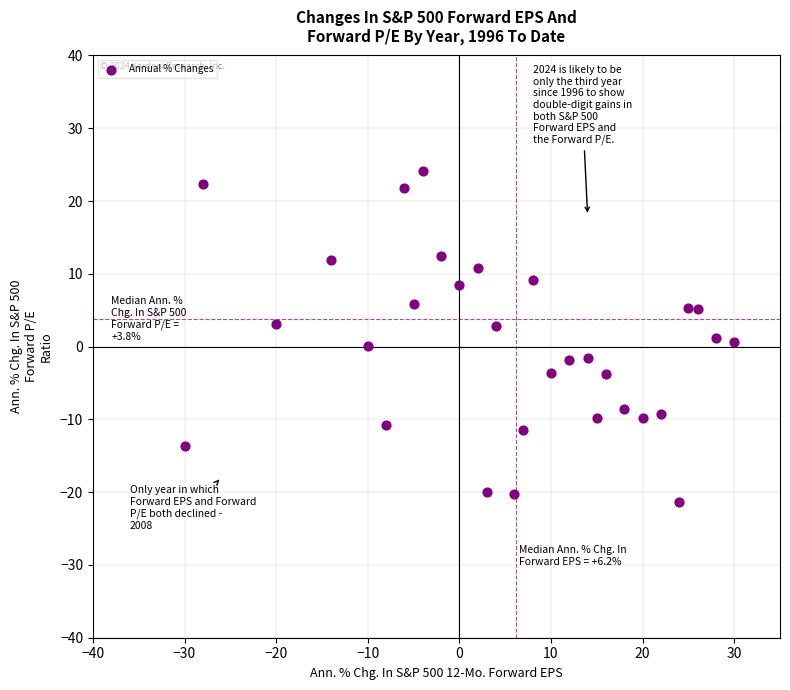

What is the range of Y values (max minus min)?

45.5